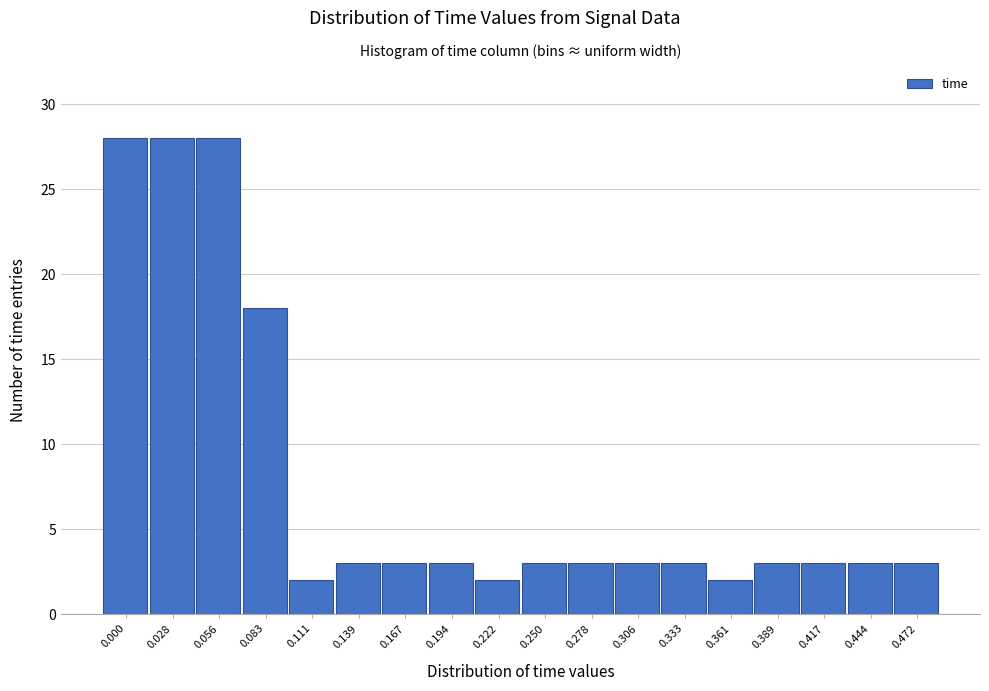

Reading right to left, list all the values displayed in this chart.

3	3	3	3	2	3	3	3	3	2	3	3	3	2	18	28	28	28